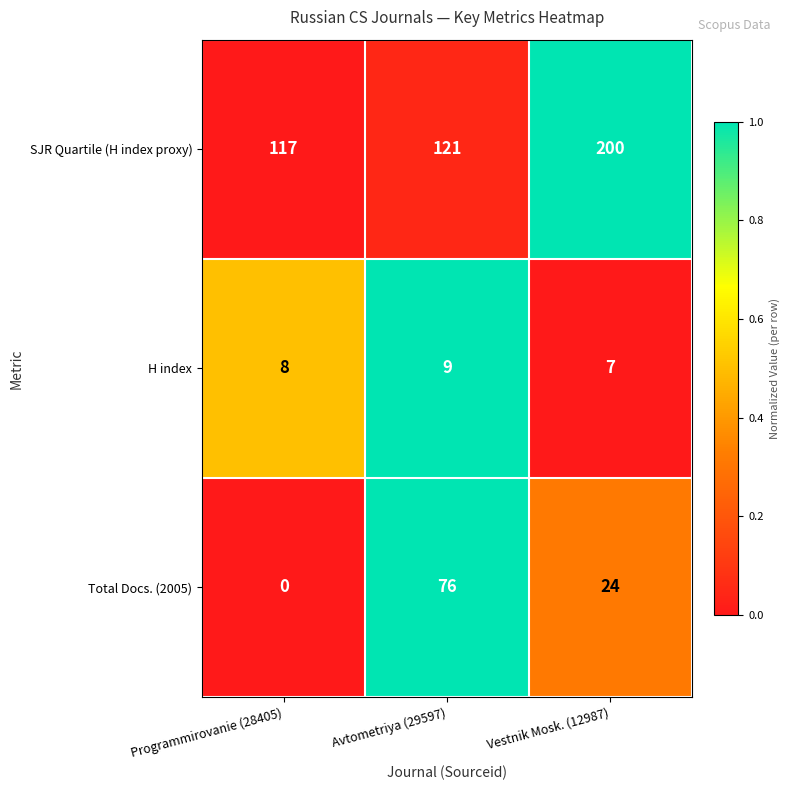

Reading right to left, what are all the values shown in this chart?

SJR Quartile (H index proxy): Vestnik Mosk. (12987)=200	Avtometriya (29597)=121	Programmirovanie (28405)=117
H index: Vestnik Mosk. (12987)=7	Avtometriya (29597)=9	Programmirovanie (28405)=8
Total Docs. (2005): Vestnik Mosk. (12987)=24	Avtometriya (29597)=76	Programmirovanie (28405)=0